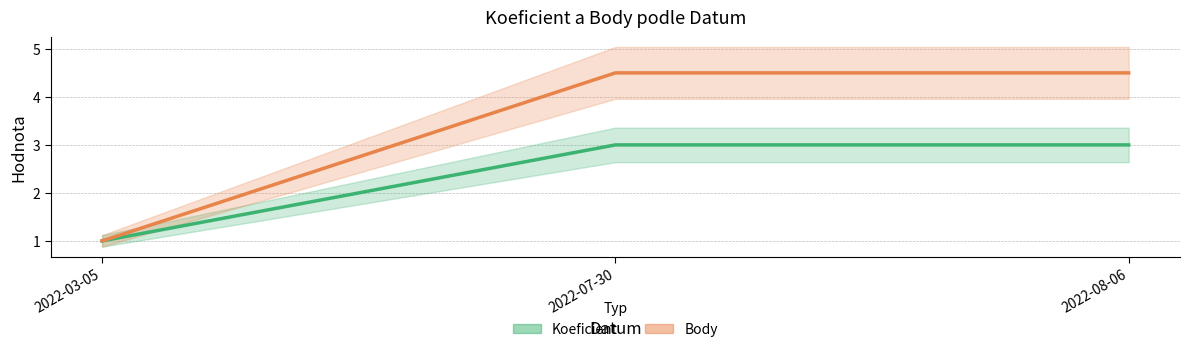

Read the Body value at 2022-08-06.

4.5